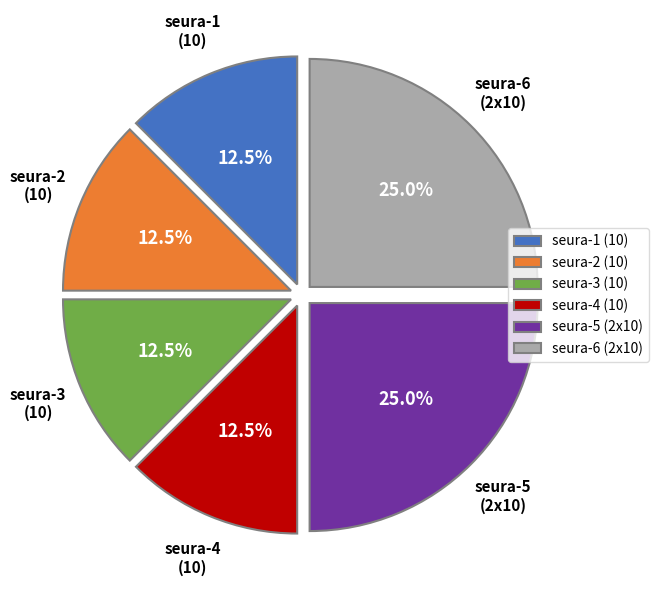

Does seura-5 (2x10) account for over 50% of the chart?

No